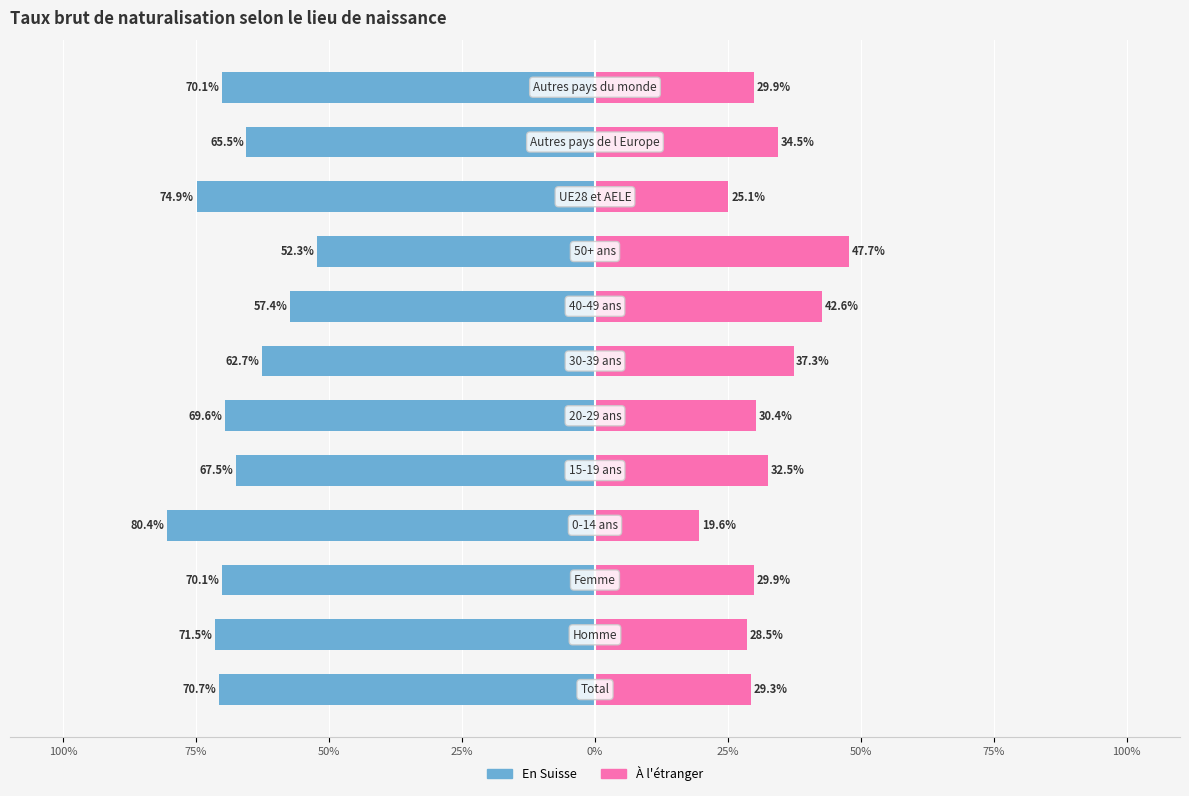

Does the chart contain stacked bars?

No